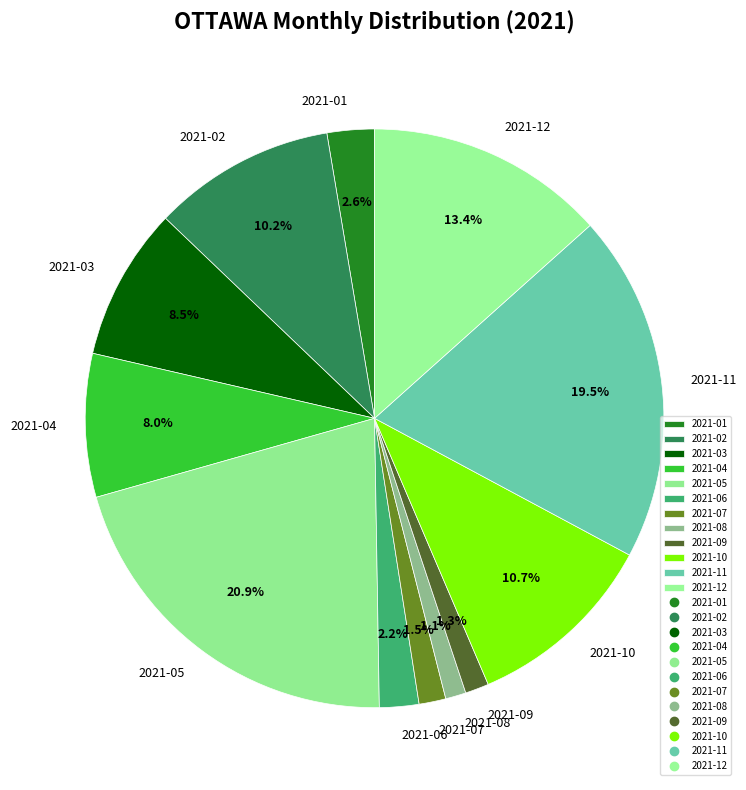

What percentage is NOT represented by 2021-05?

79.1%